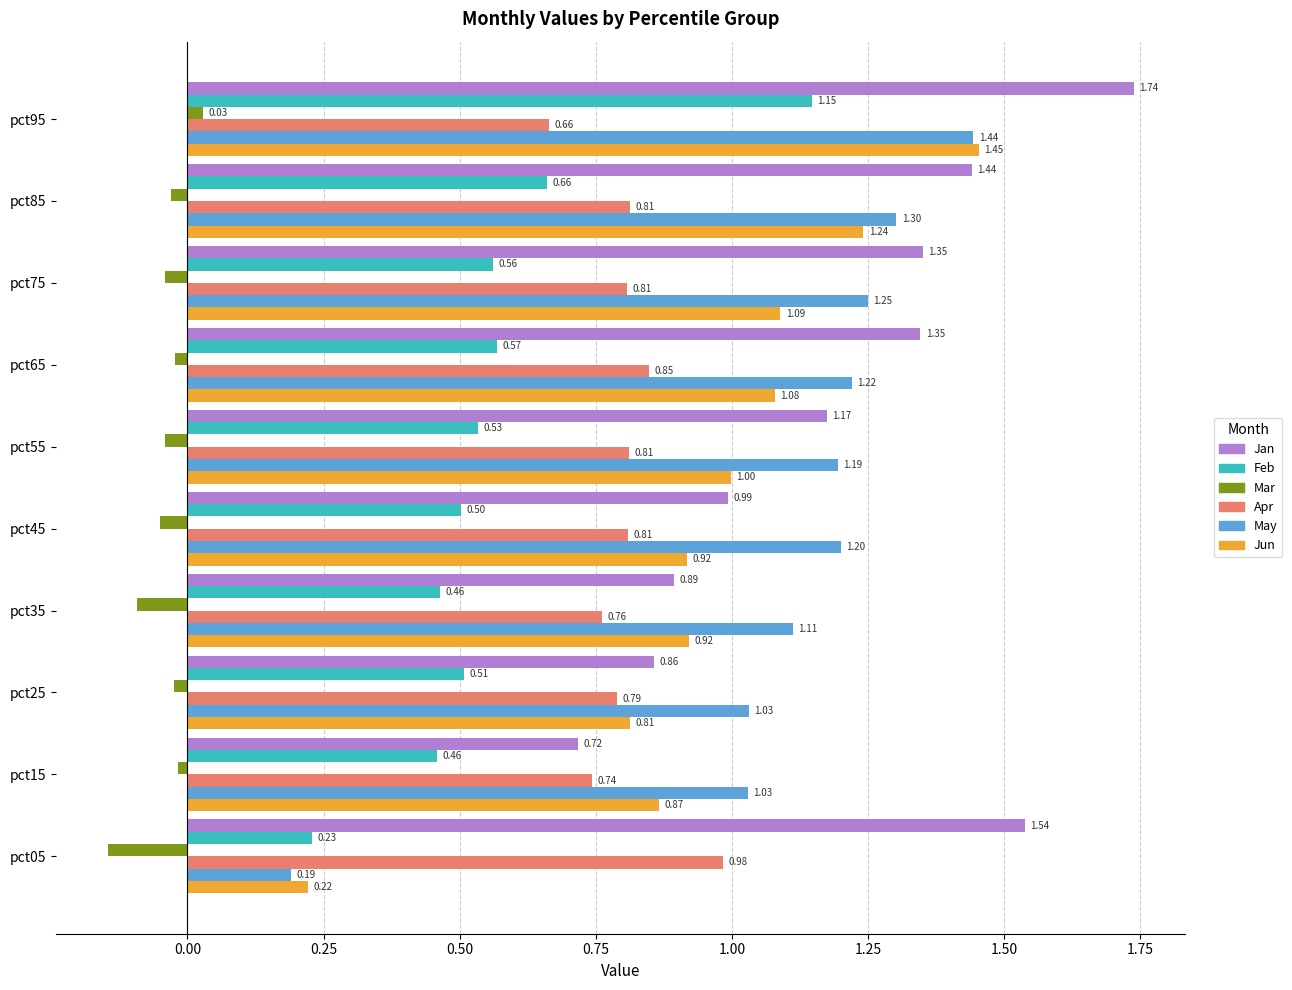

At which label is May closest to 0?

pct05